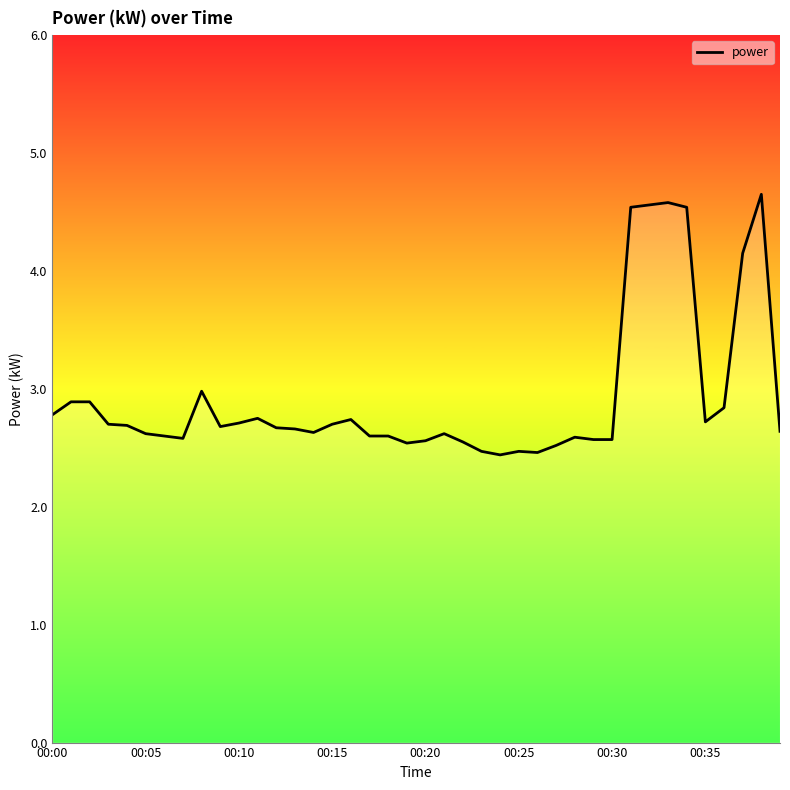

What is the smallest value displayed?

2.4